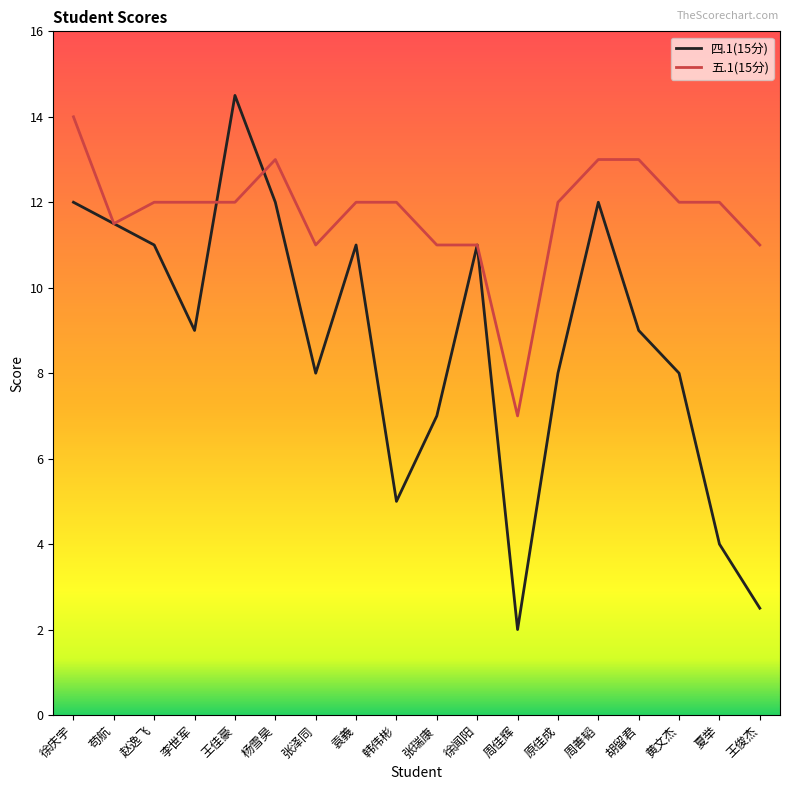

Which series has the largest total across all categories?

五.1(15分)